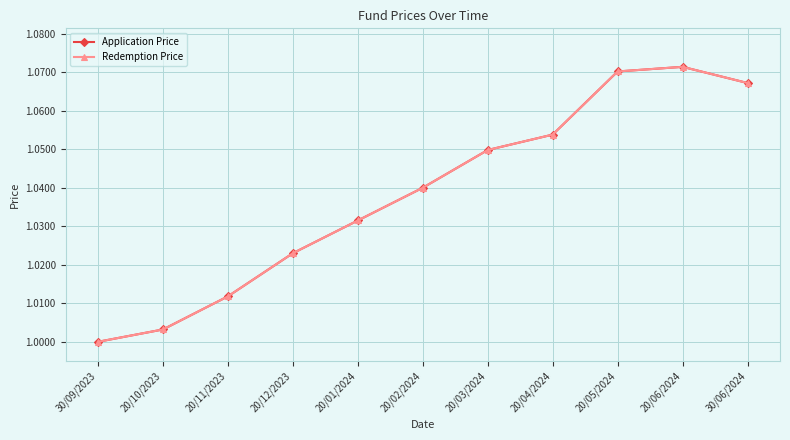

True or false: Redemption Price and Application Price intersect in this chart.

False